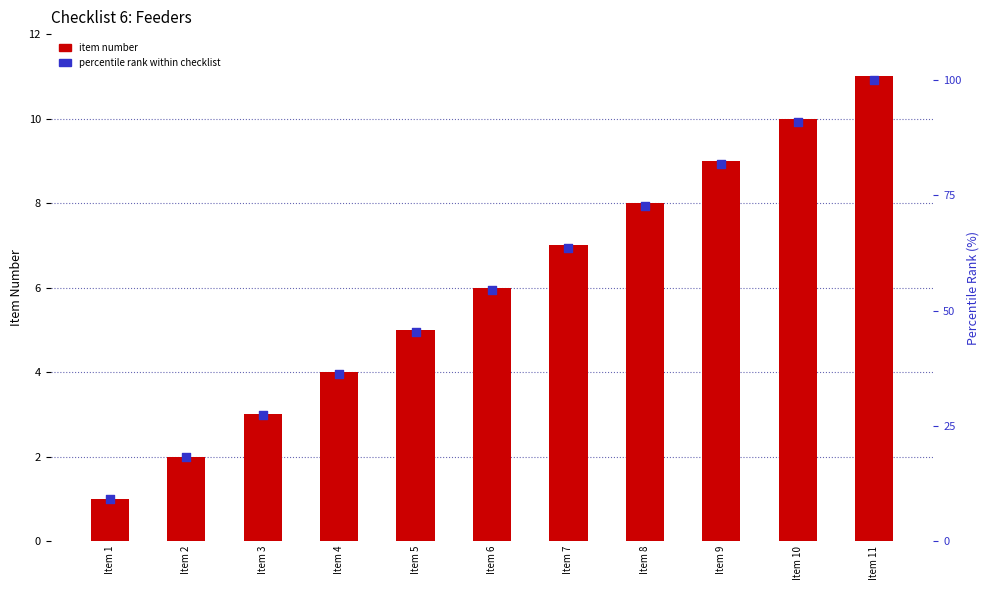

What is the total value across all series at Item 7?

70.6